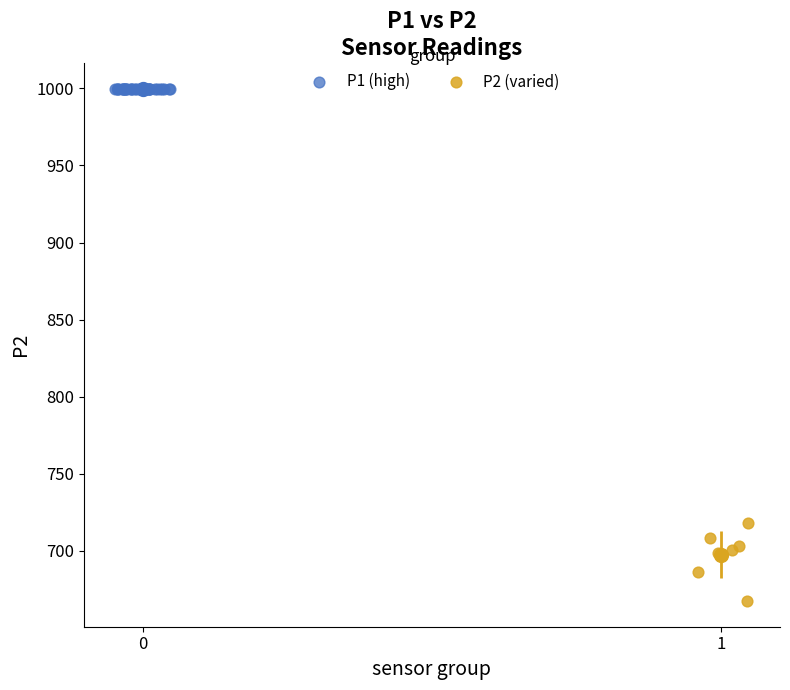

Which series reaches the maximum Y coordinate?

P1 (high)